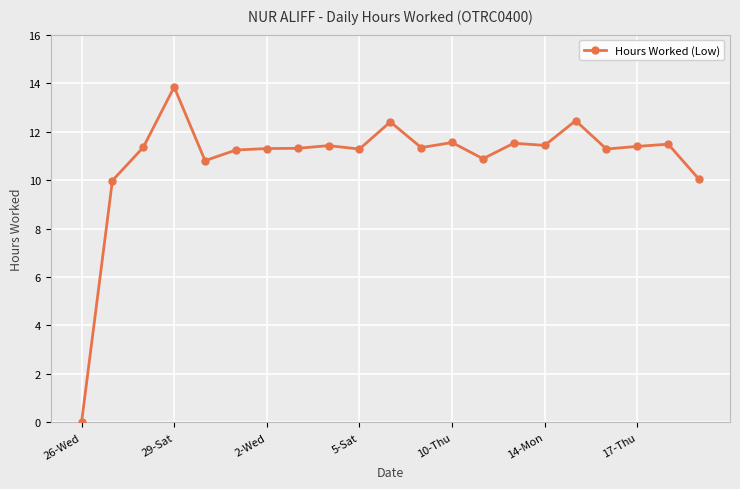

What is the value of the 20th point from the left?

11.5